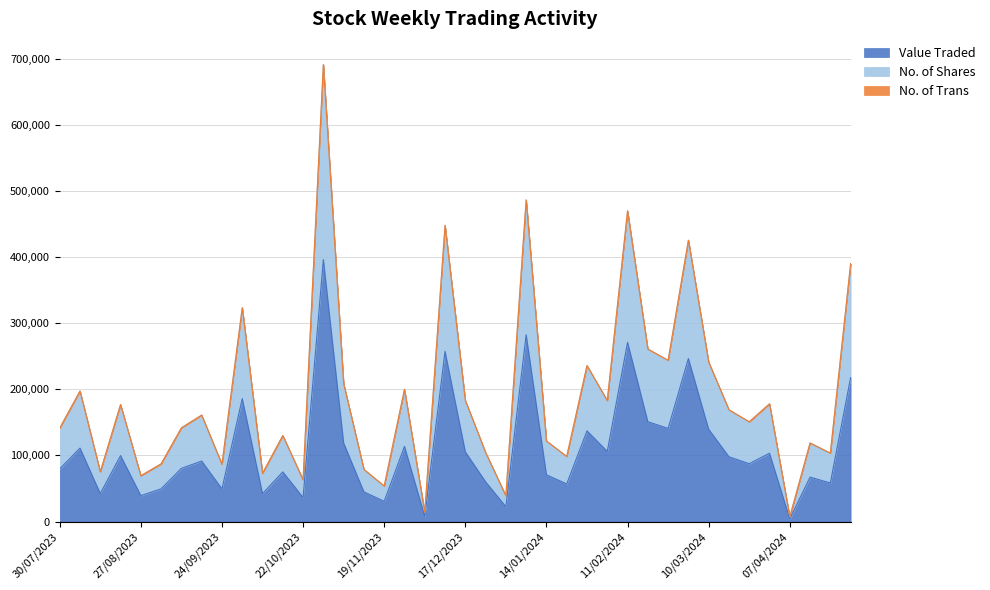

How many lines are shown in the chart?

3